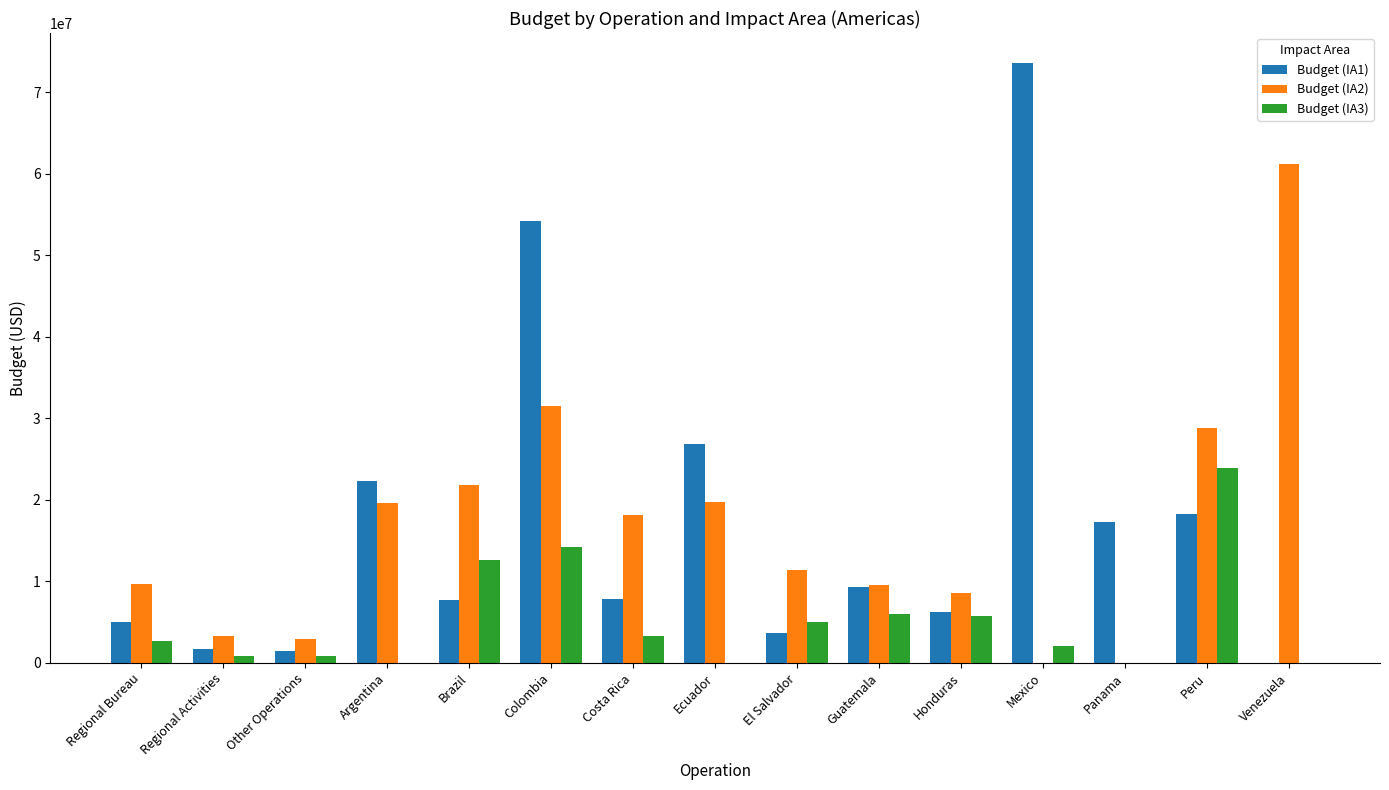

How many groups of bars are there?

15